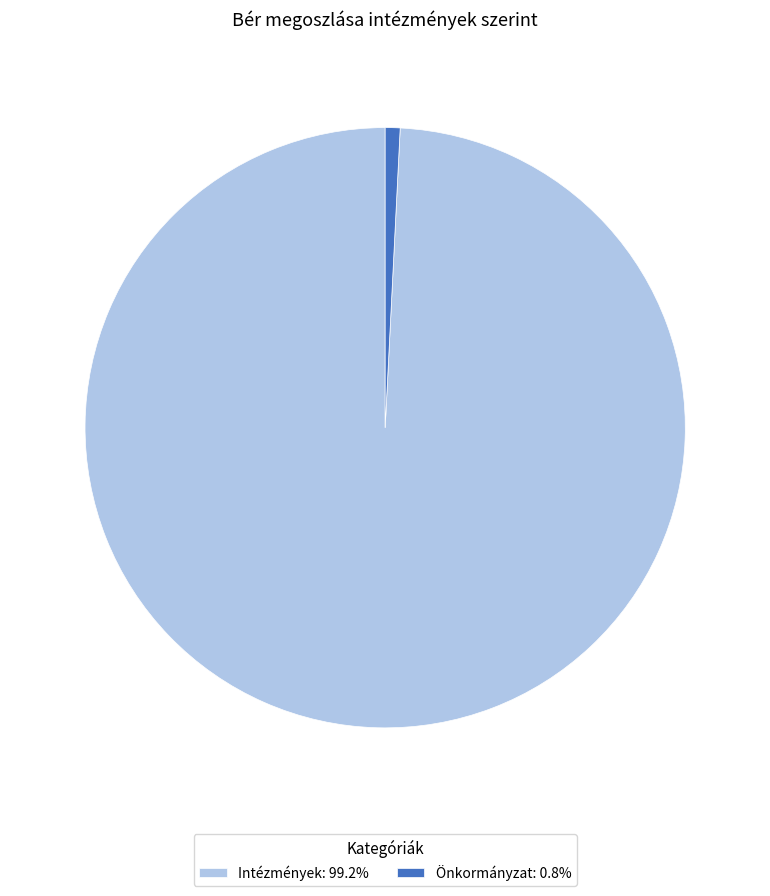

Is there a majority slice in this chart?

Yes